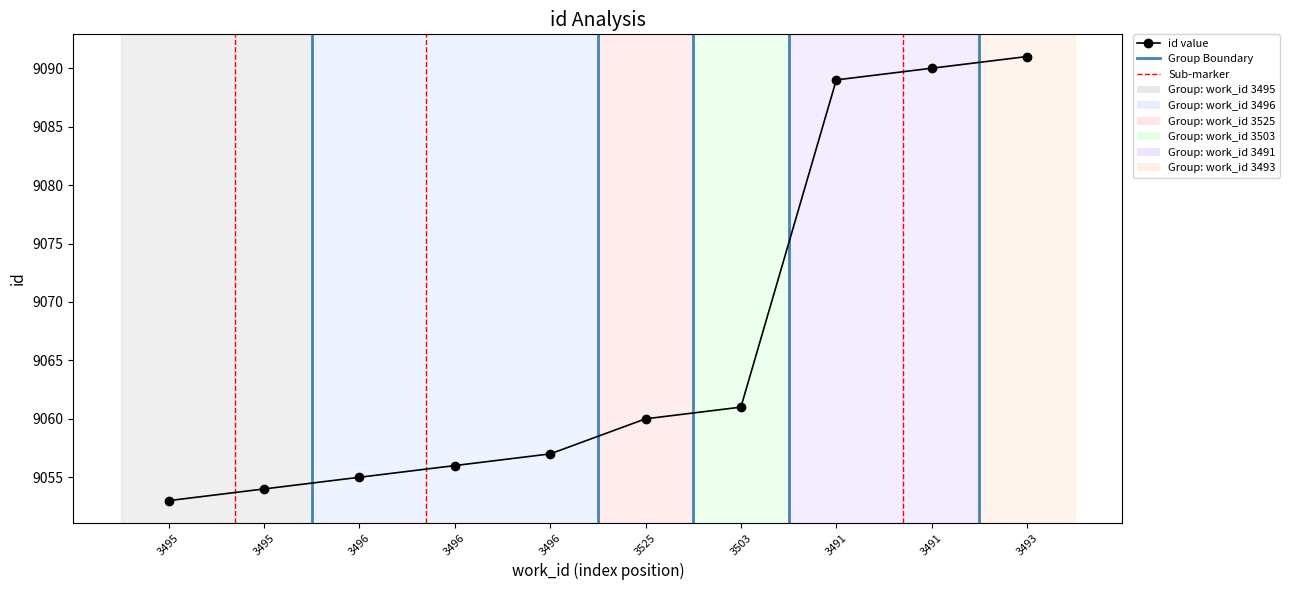

Between 3491 and 3496, which is larger?

3491